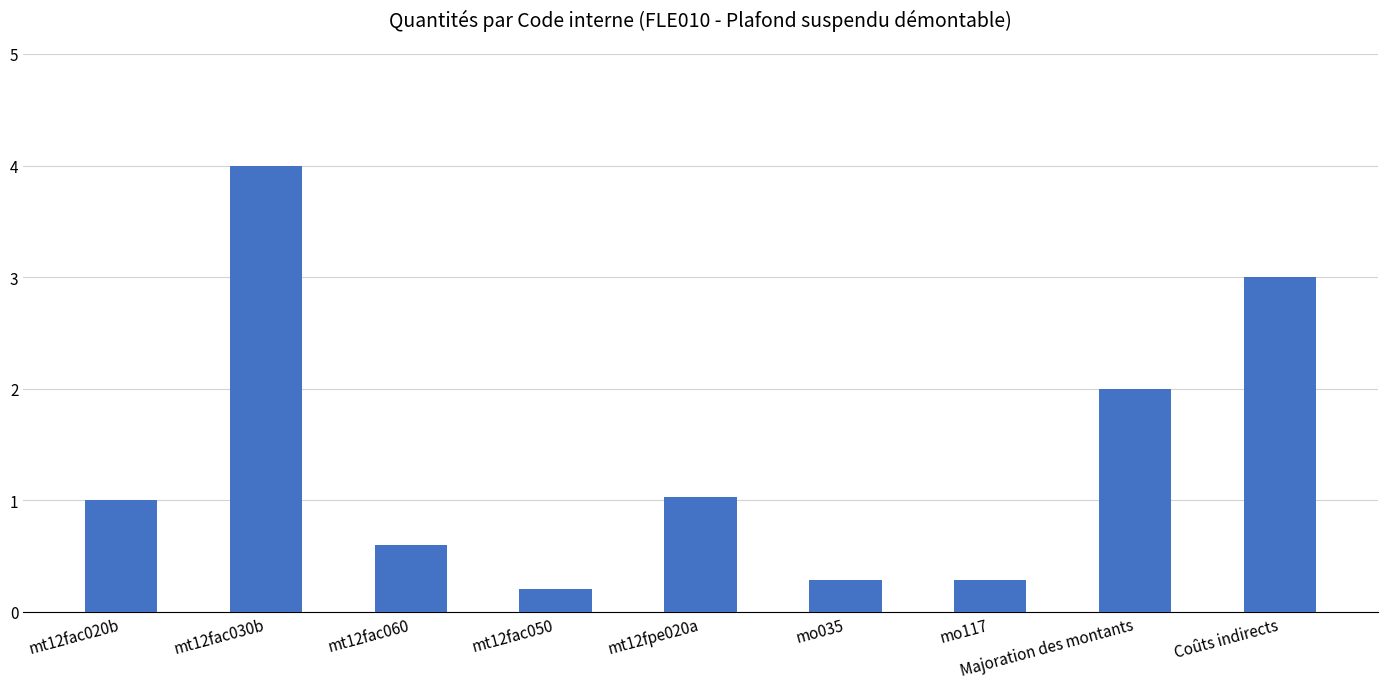

What position from the left is mt12fac030b?

2